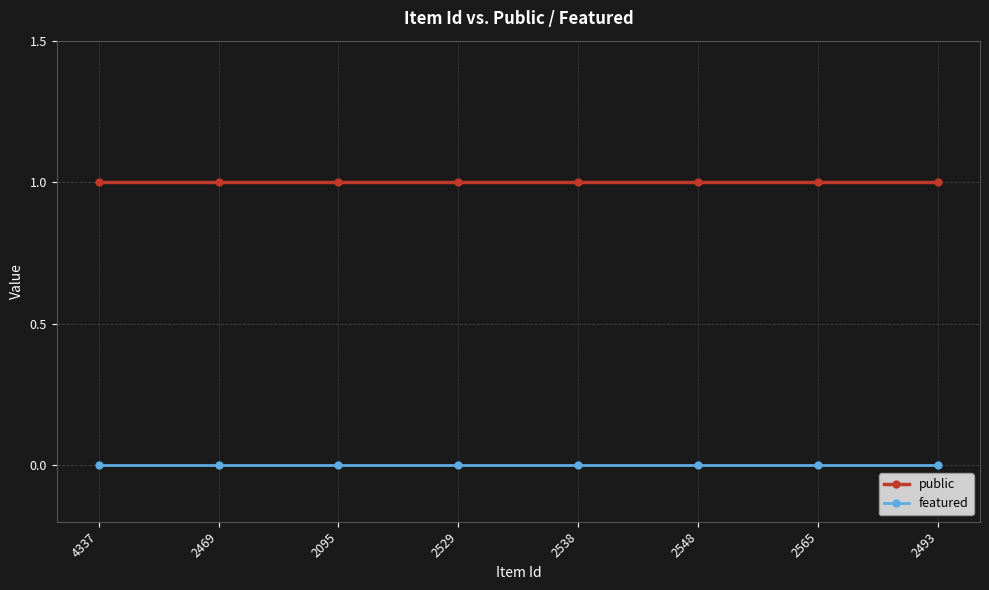

Is the value of featured at 2529 greater than the value of public at 2095?

No